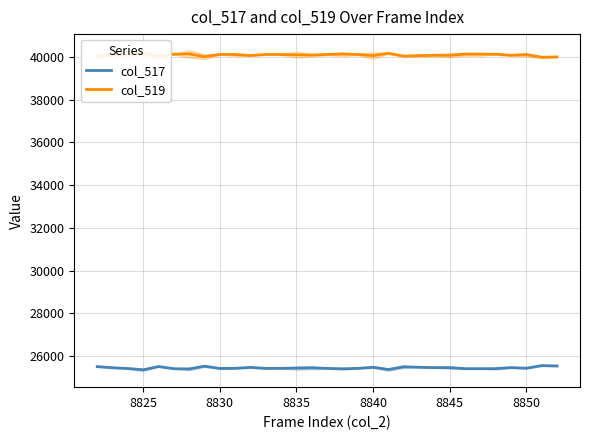

What is the difference between the maximum and minimum values in the col_519 series?

196